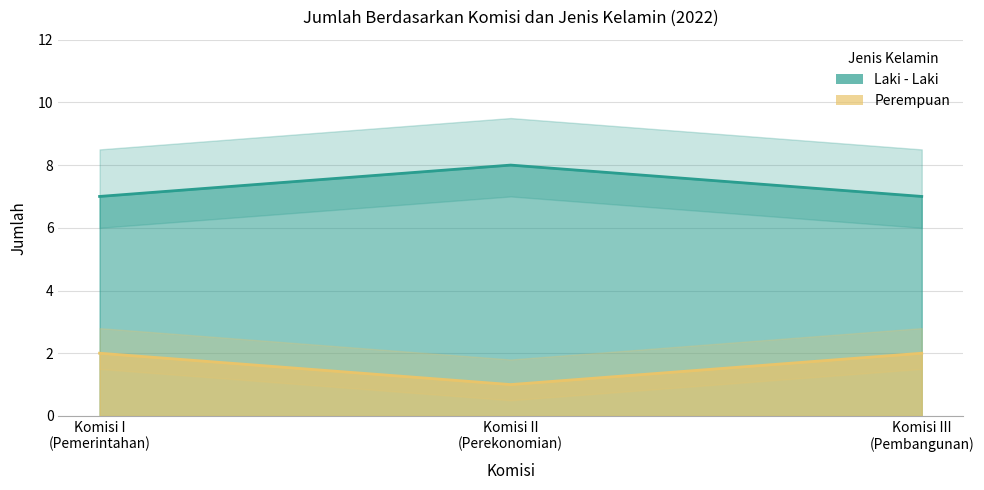

What is the label of the 2nd point from the right?

Komisi II
(Perekonomian)